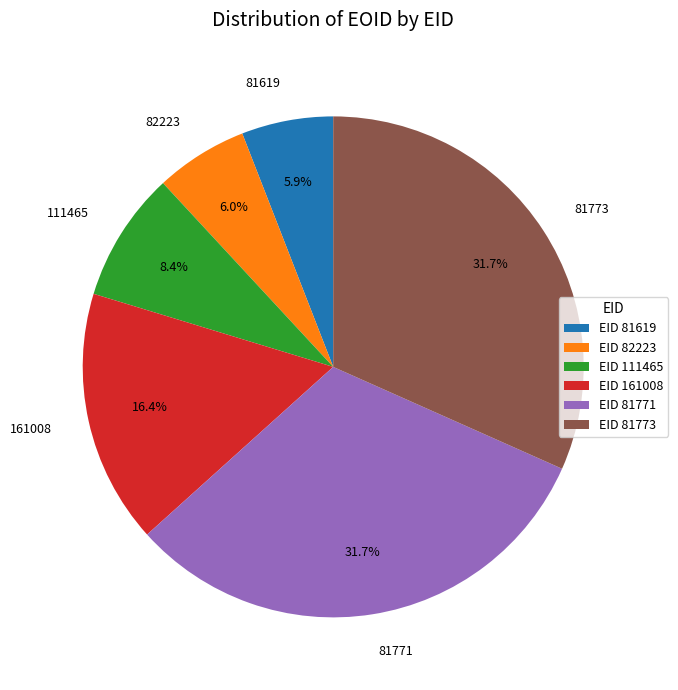

Count the number of slices in the pie.

6